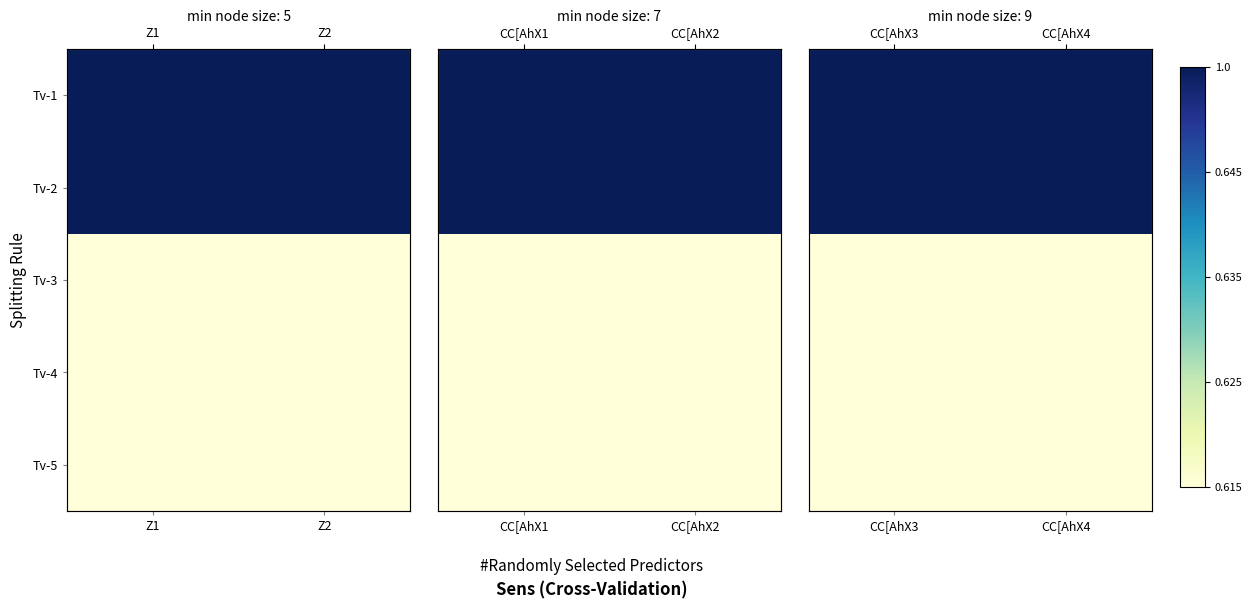

List the series in order of their peak value, highest first.

Tv-1, Tv-2, Tv-3, Tv-4, Tv-5